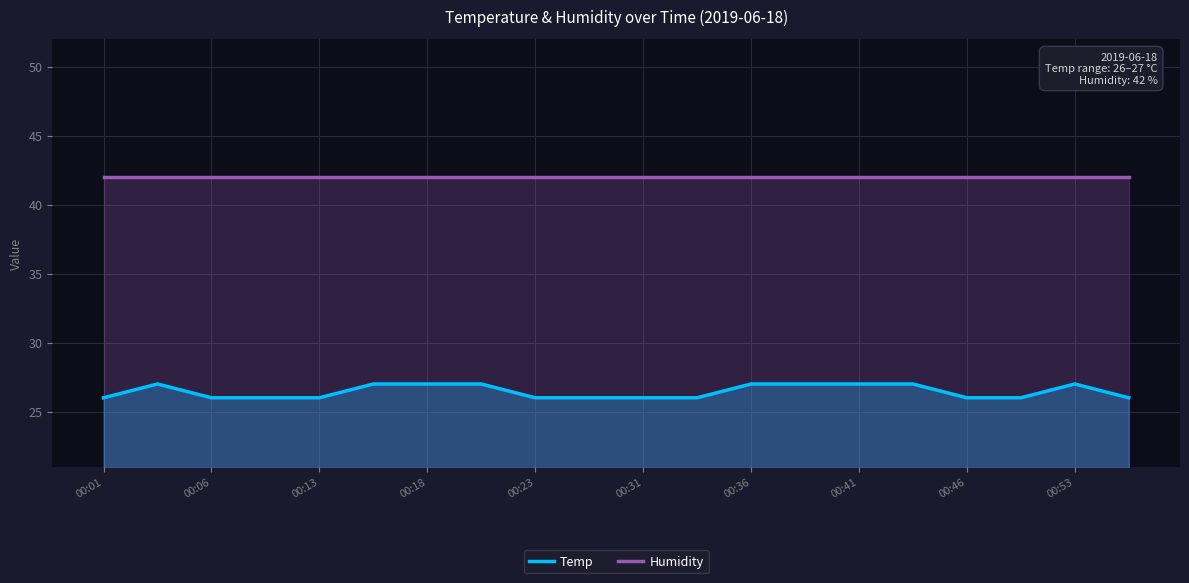

What is the lowest value of the Temp series?

26